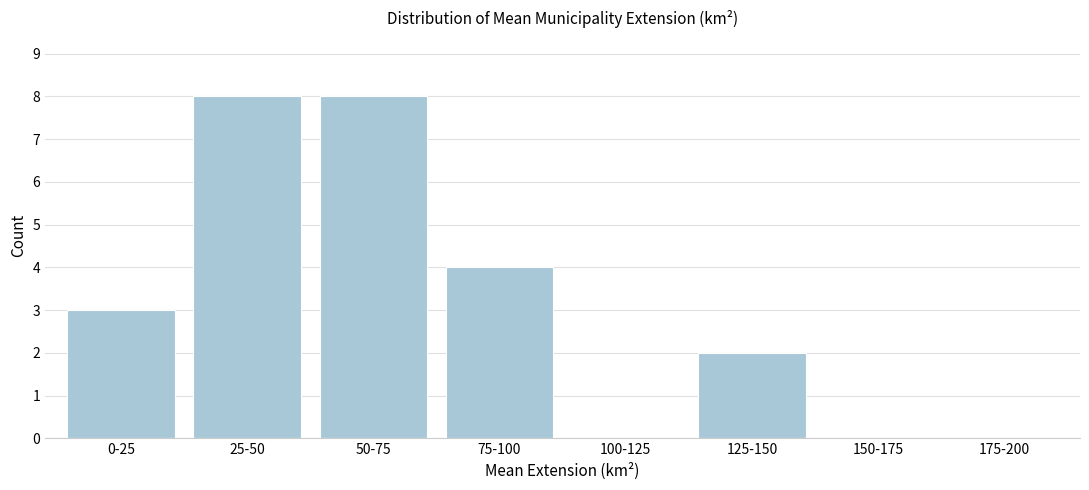

Reading left to right, list all the values displayed in this chart.

0-25=3	25-50=8	50-75=8	75-100=4	100-125=0	125-150=2	150-175=0	175-200=0